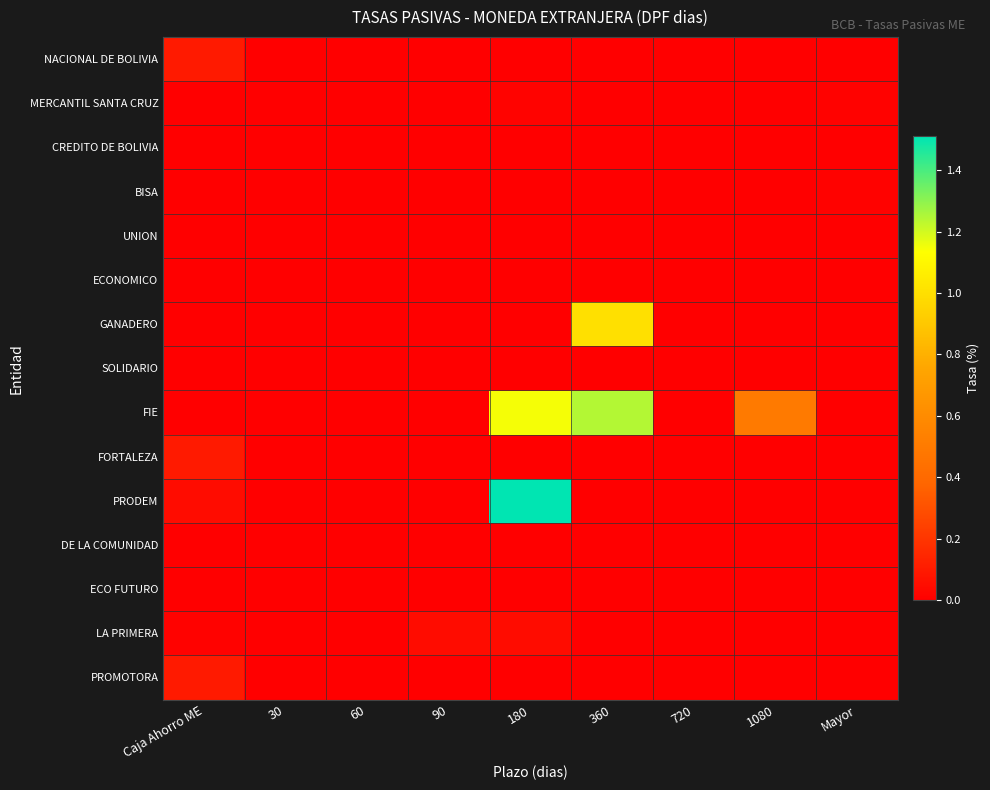

Which series changed the most between 720 and 1080?

FIE